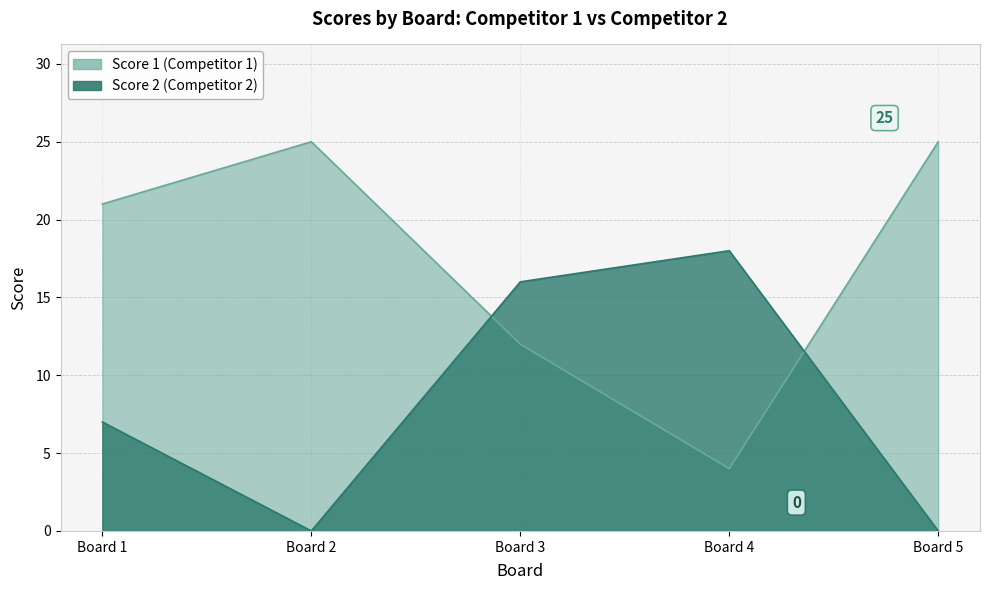

Which series has the largest total across all categories?

Score 1